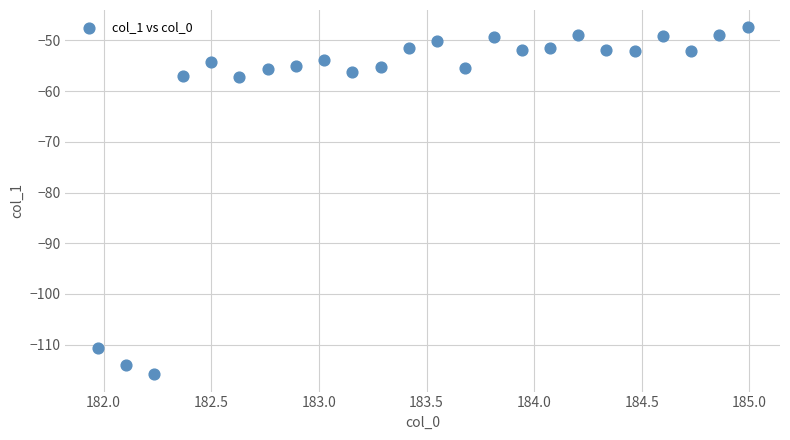

What is the range of Y values (max minus min)?

68.4